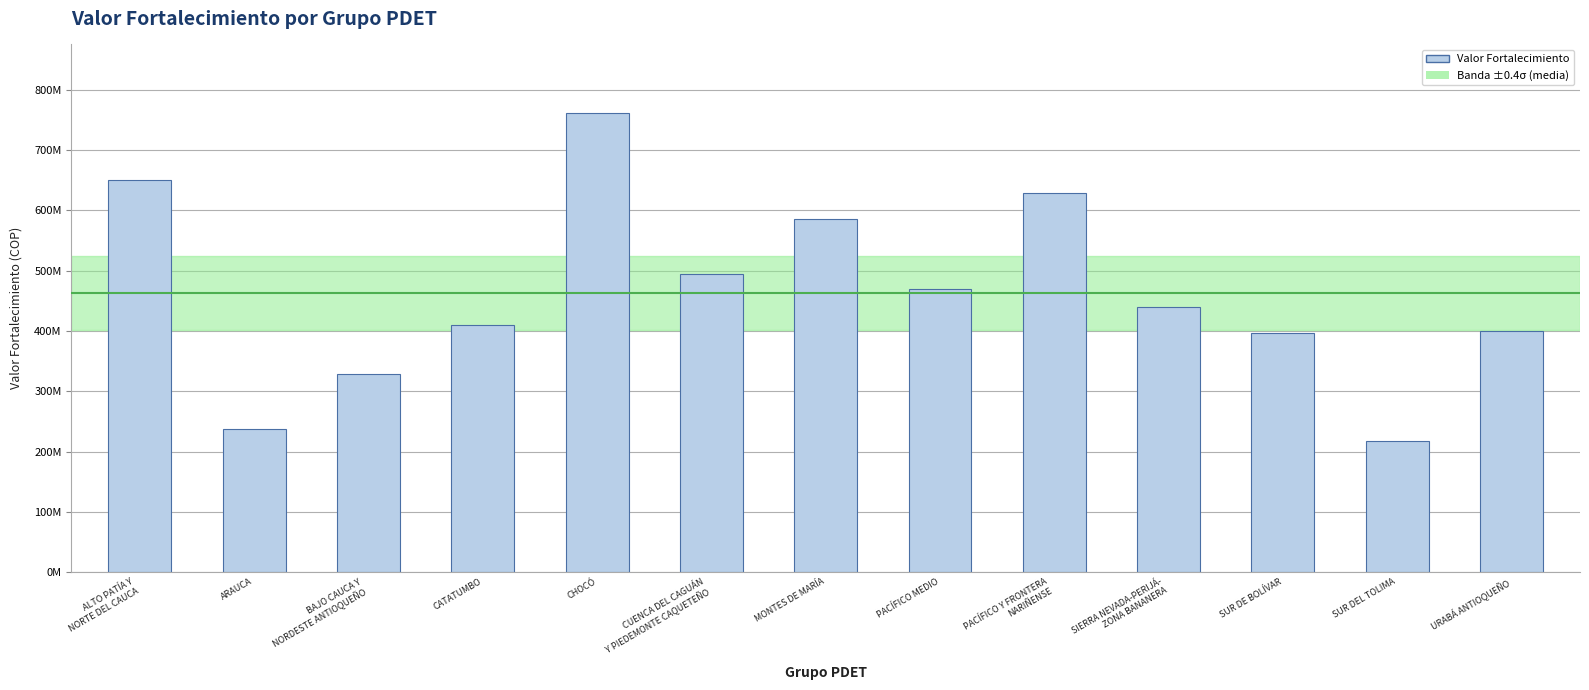

The chart shows a value of 115836545.8 at SUR DEL TOLIMA. True or false?

False